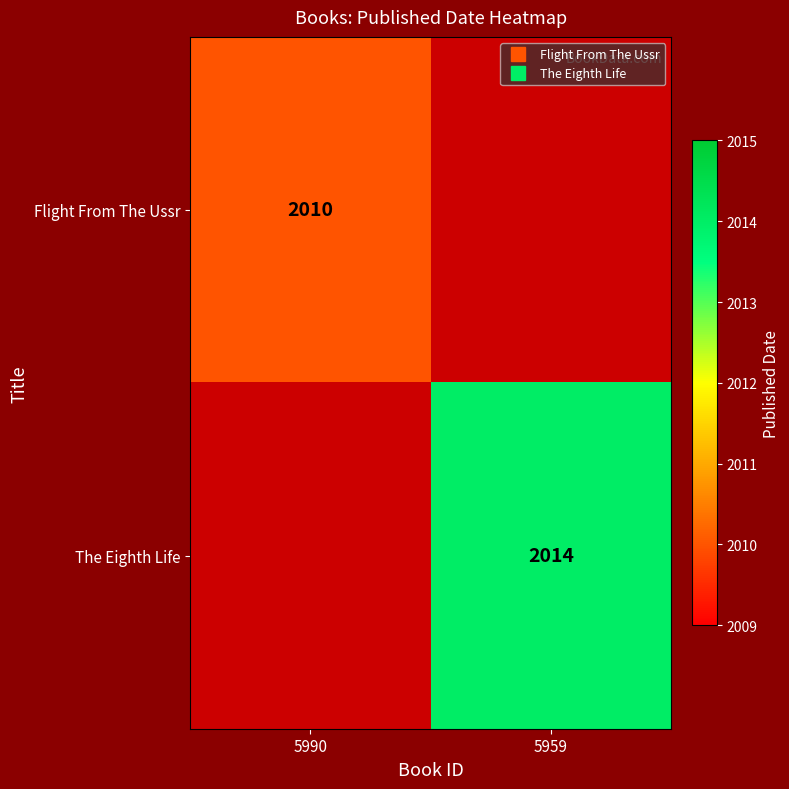

The The Eighth Life series shows 2679.4 at 5959. True or false?

False